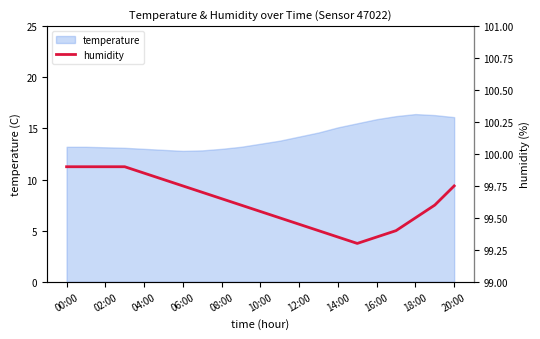

What is the minimum value for temperature?

12.8